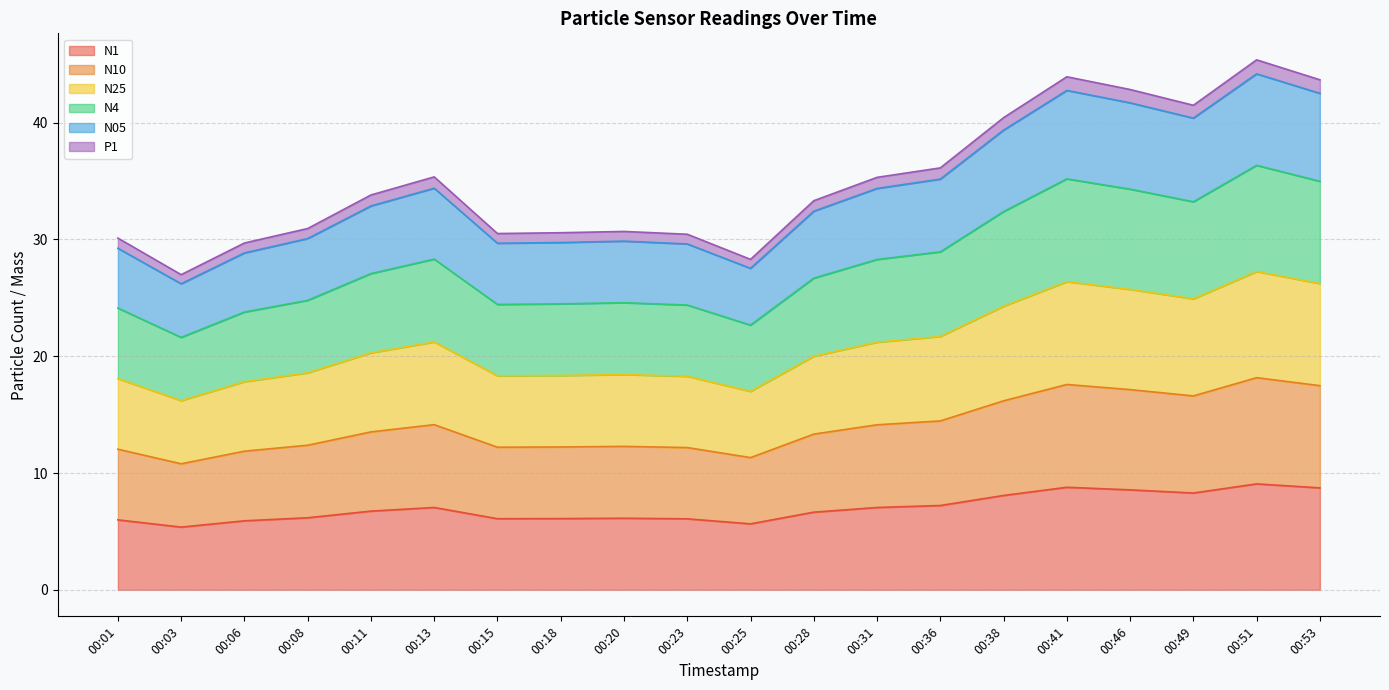

True or false: N1 has a value of 2.2 at 00:25.

False